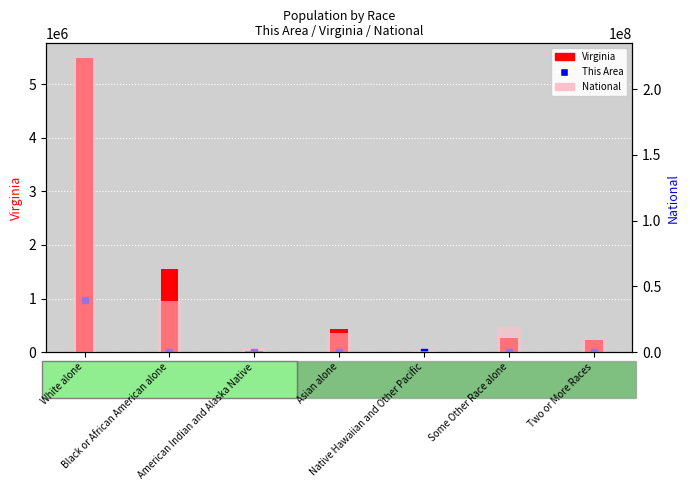

What are all the series names shown in the legend?

Virginia, This Area, National